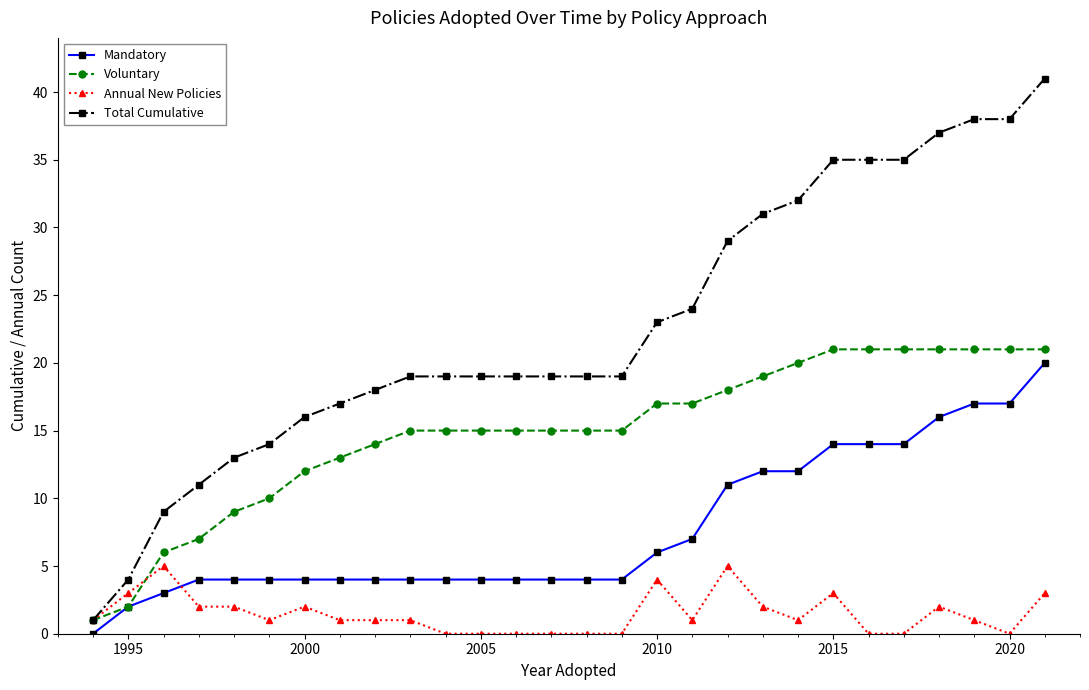

What is the maximum value shown in the chart?

41